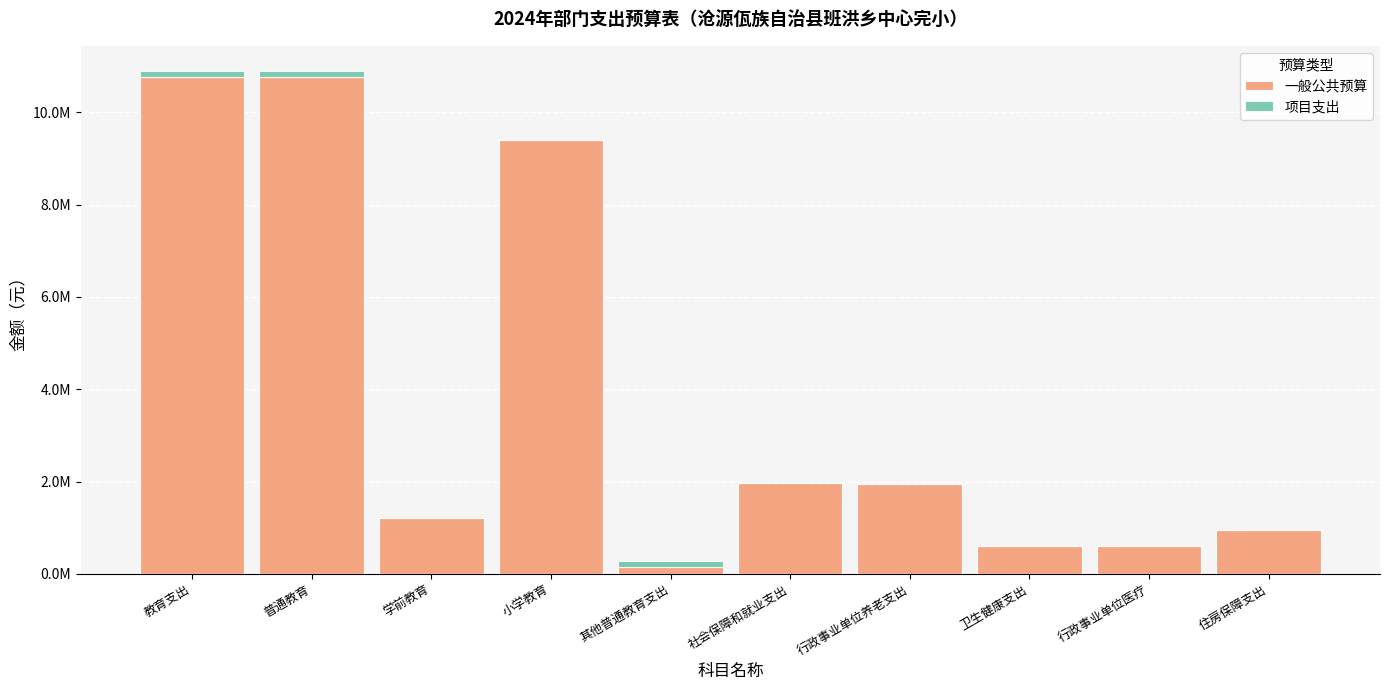

At how many categories does at least one series exceed 8098860?

3